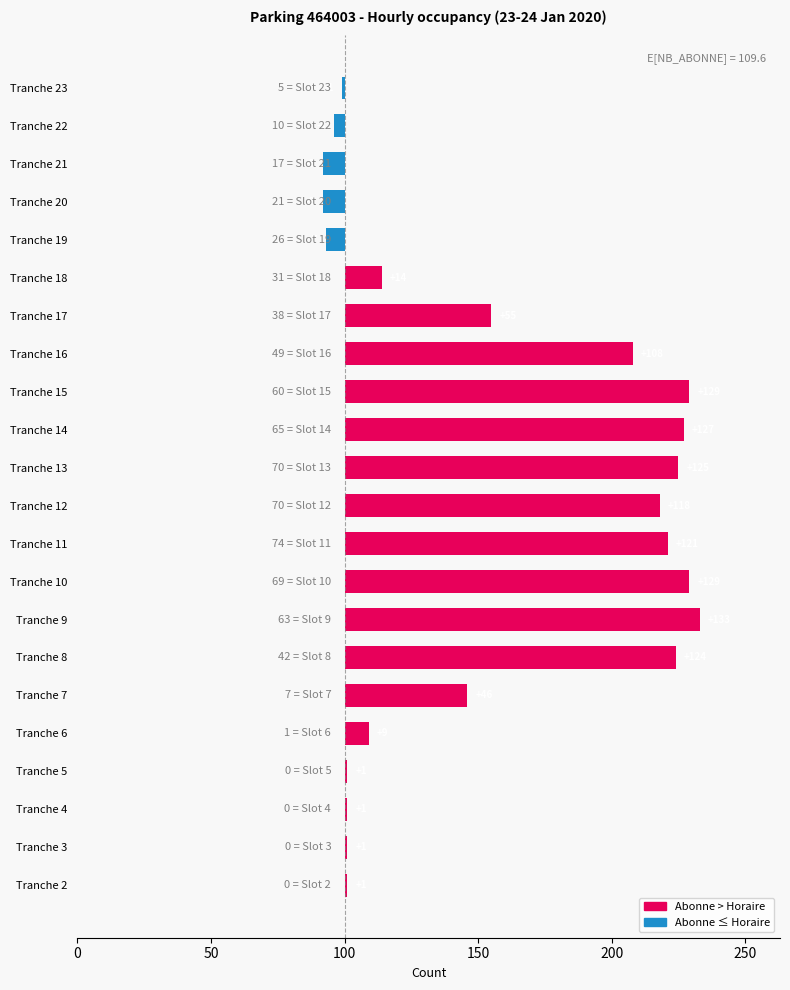

Count the number of values greater than 46.

10